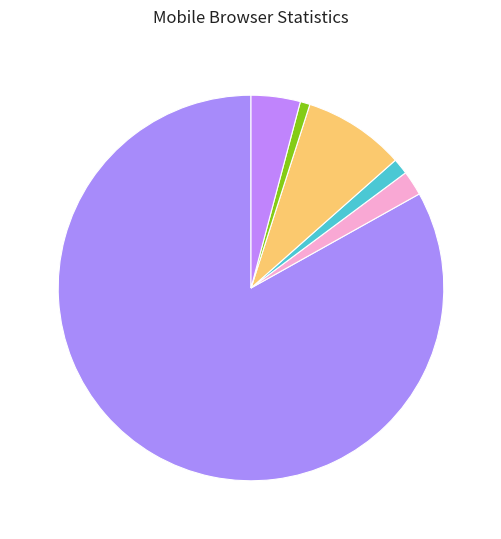

To the nearest percent, what is the difference between the largest and smallest slice percentages?

82%